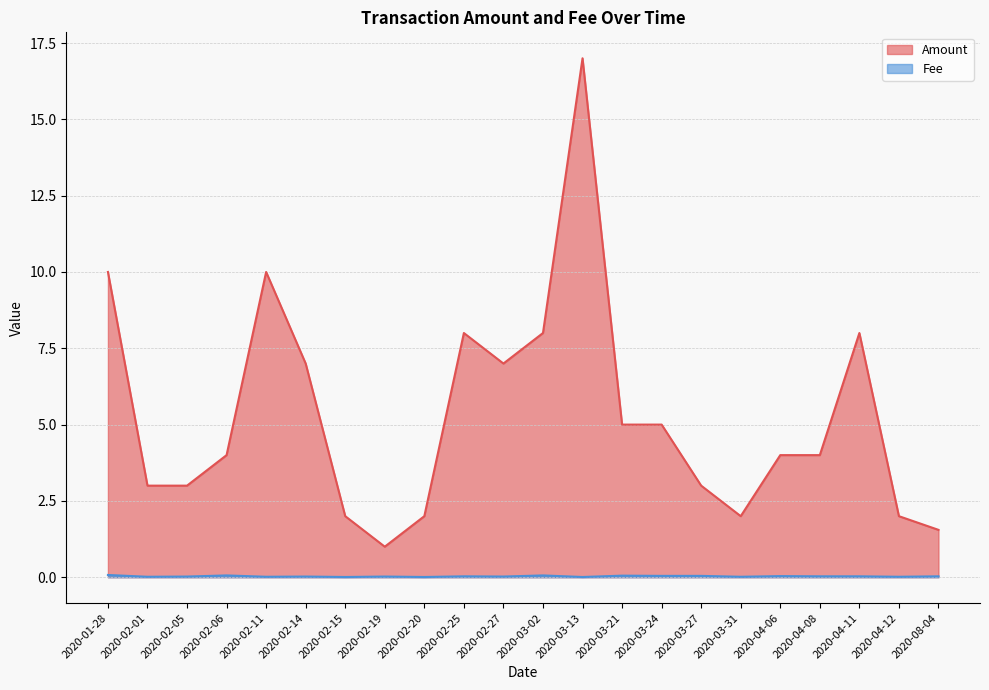

Which category has the highest value across all series?

2020-03-13